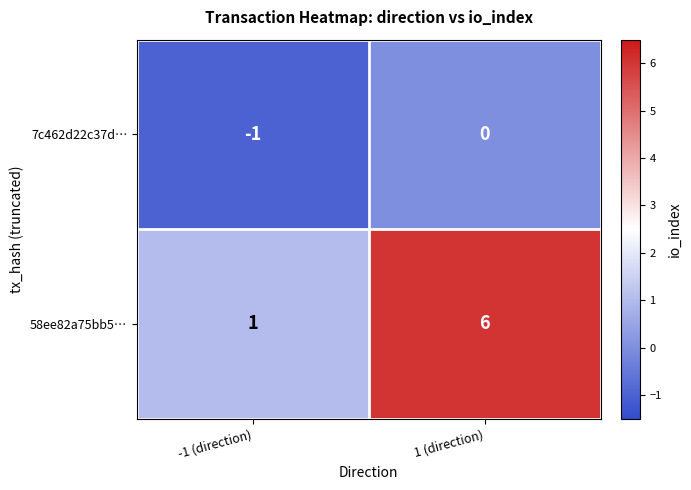

Where is 7c462d22c37d… nearest to the value 0?

1 (direction)